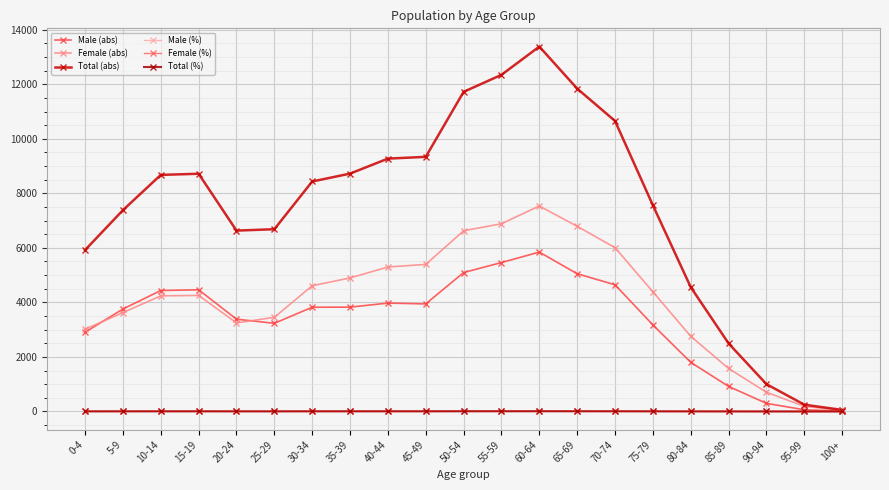

At which category does Male (abs) reach its first local valley?

25-29